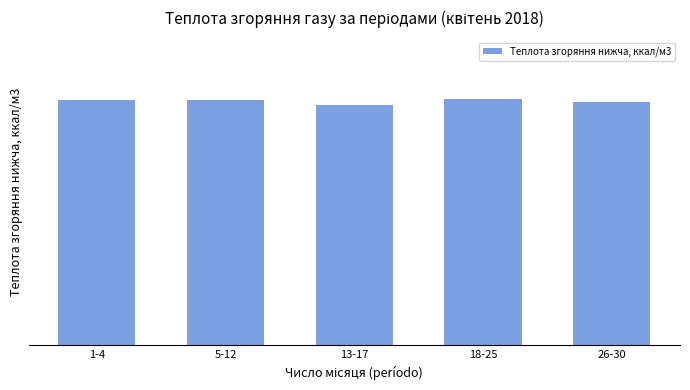

Does the chart contain stacked bars?

No